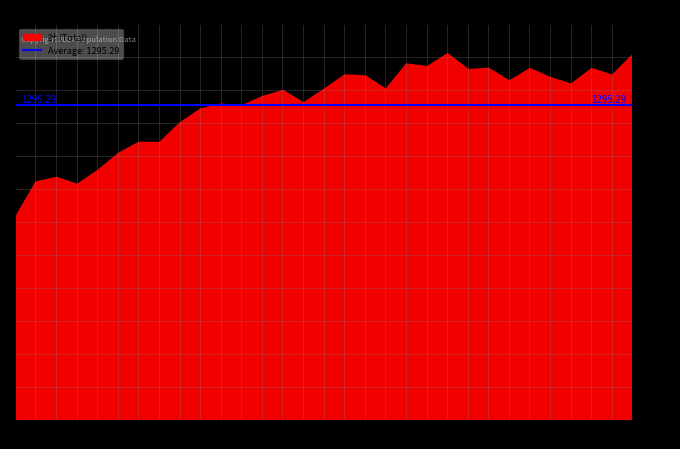

Where is 計 nearest to the value 1170?

6